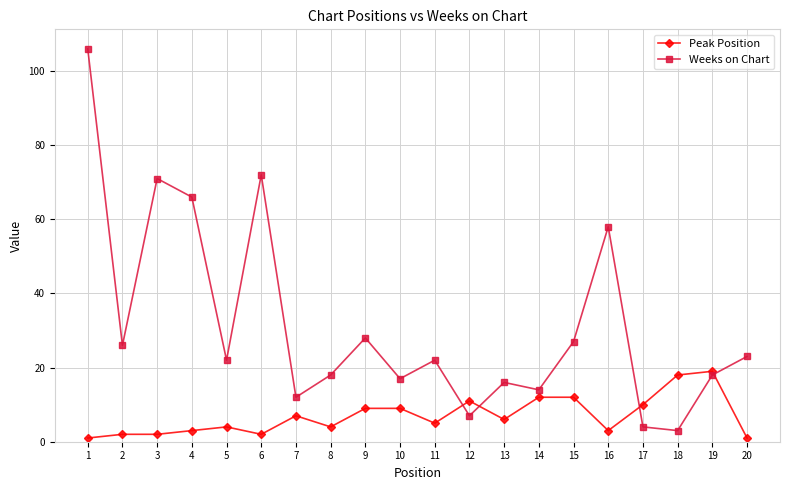

How many intersections are there between Weeks on Chart and Peak Position?

4